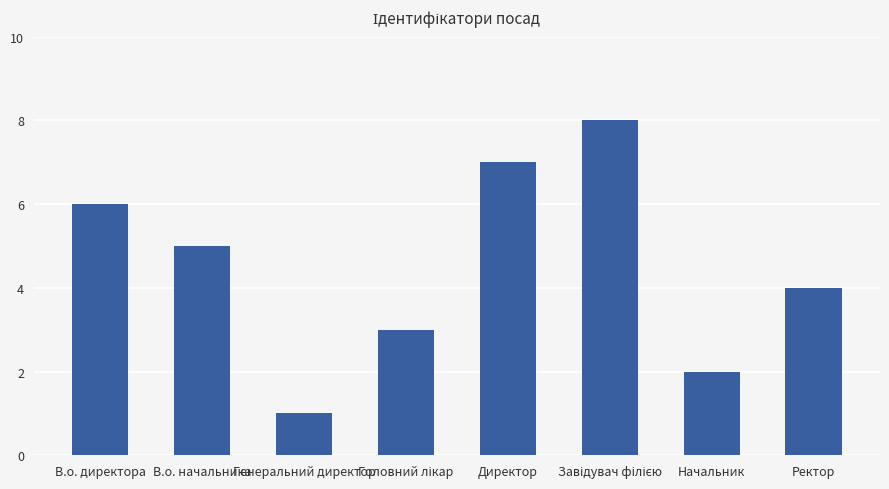

The chart shows a value of 3 at Начальник. True or false?

False